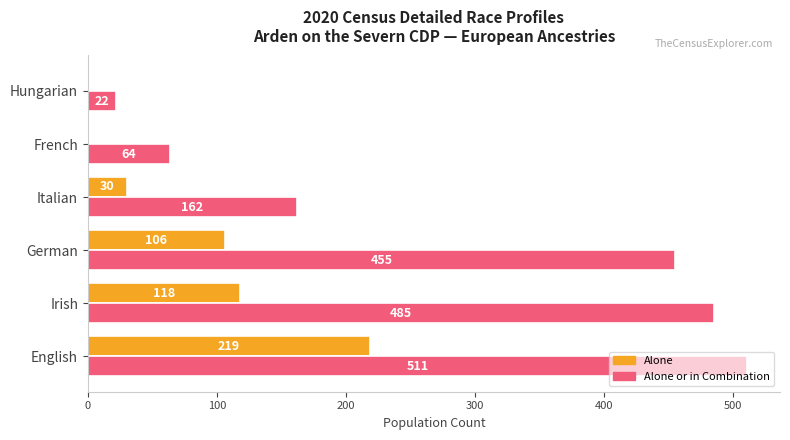

Which label corresponds to the largest value in the chart?

English